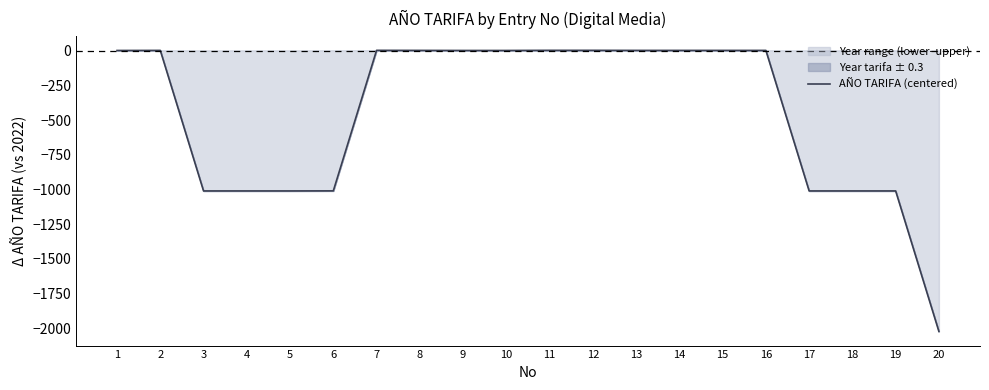

What is the sum of the values at 7 and 8?

2.5